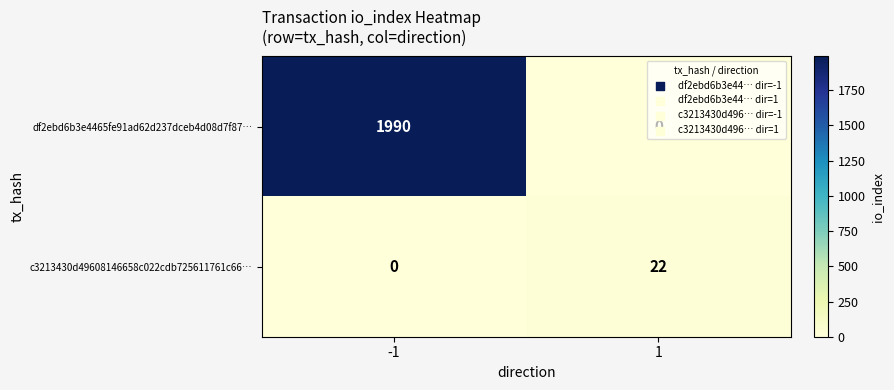

What is the sum of all c3213430d49608146658c022cdb725611761c66… values?

22